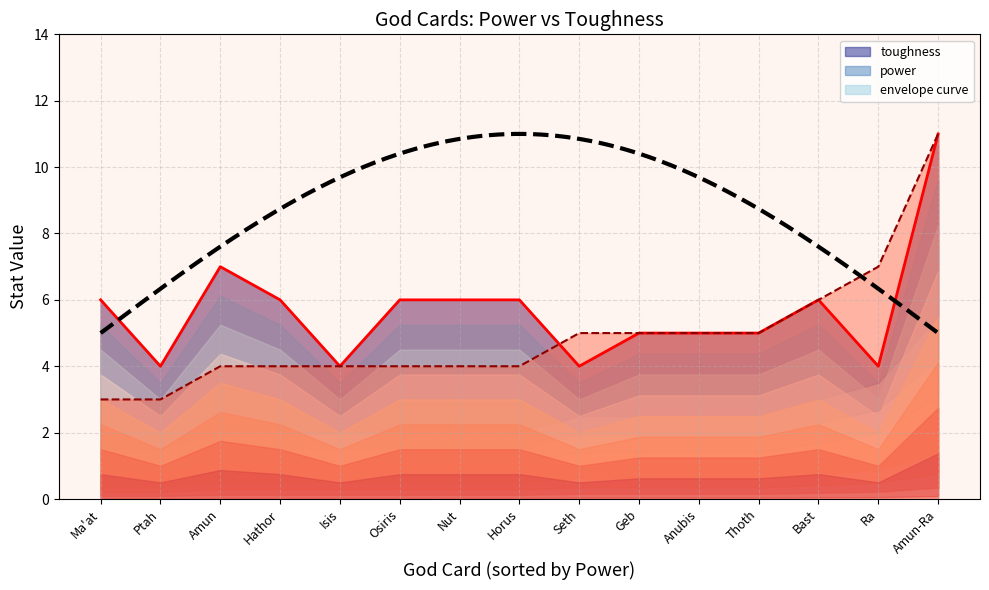

What is the difference between the toughness values at Ma'at and Anubis?

1